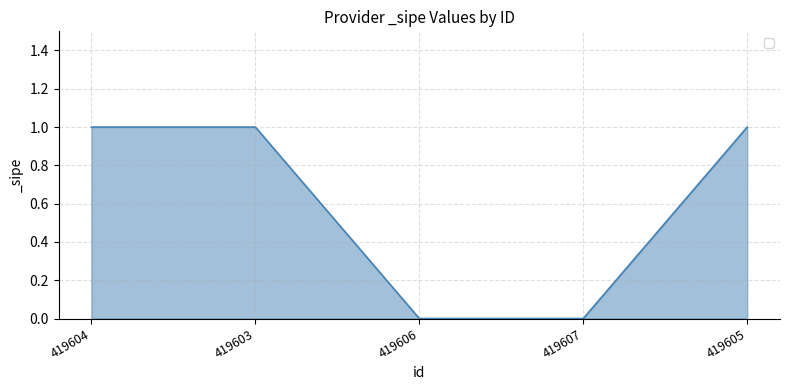

What position from the left is 419604?

1